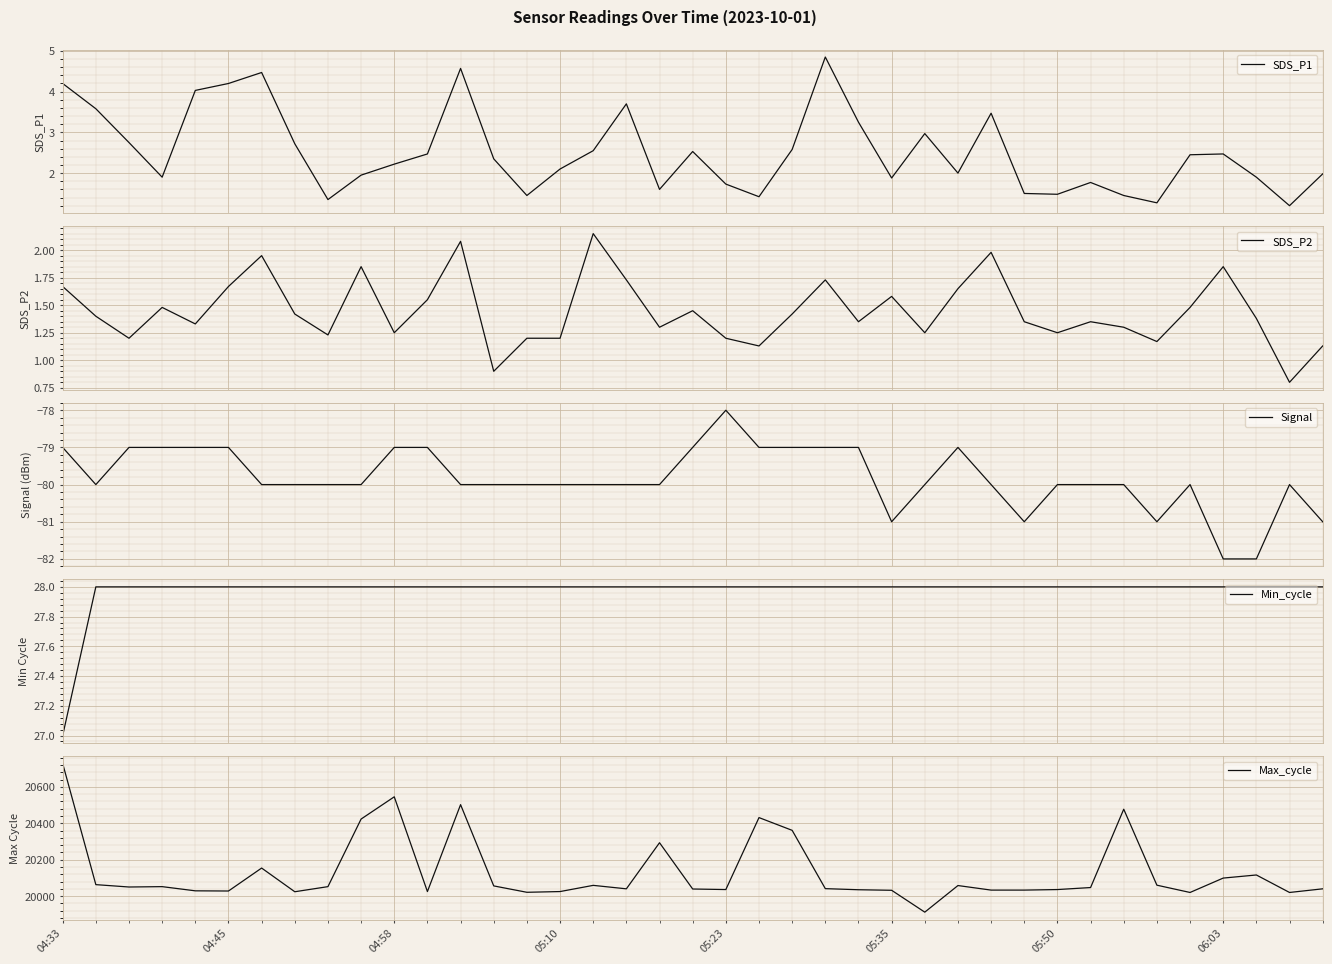

What position from the left is 22?

23